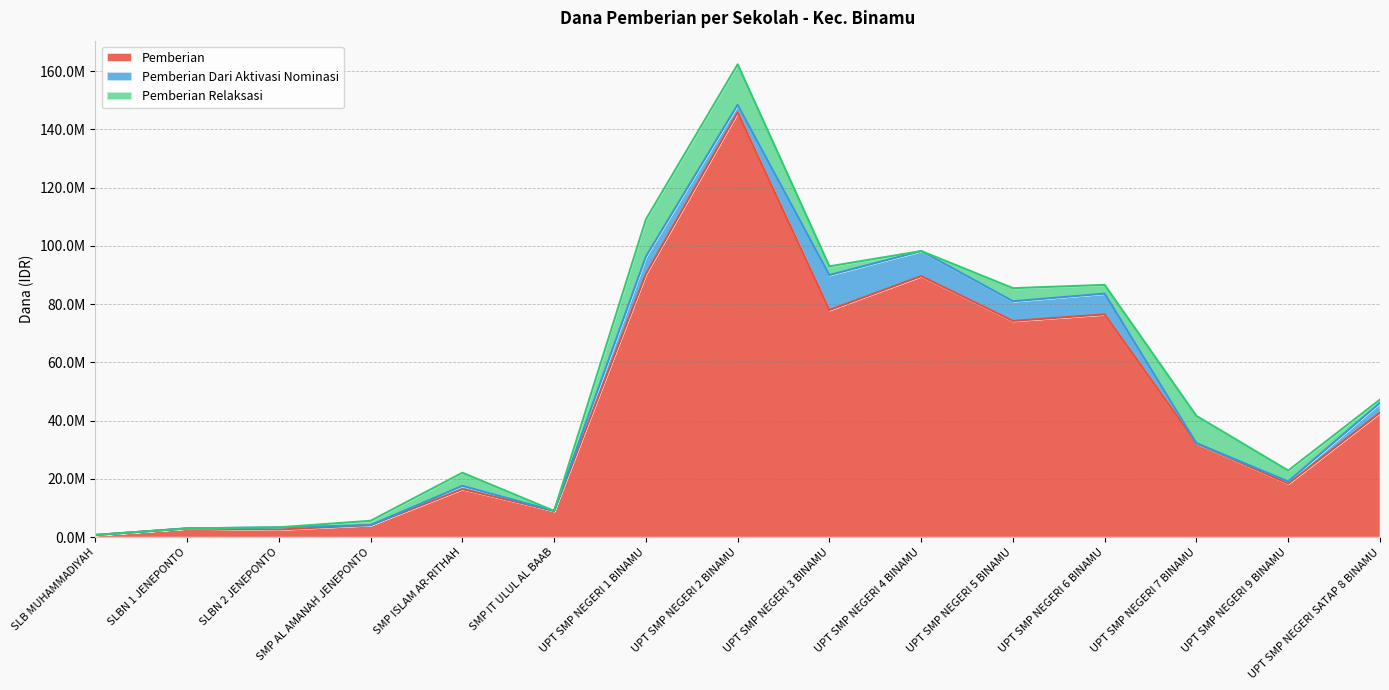

How many distinct data groups are displayed?

3